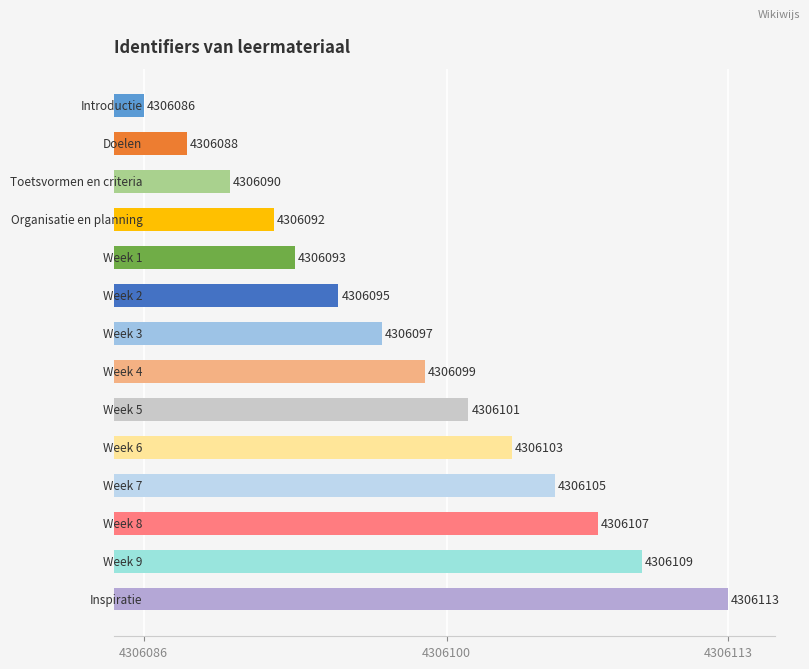

How many values are below 4306099?

7